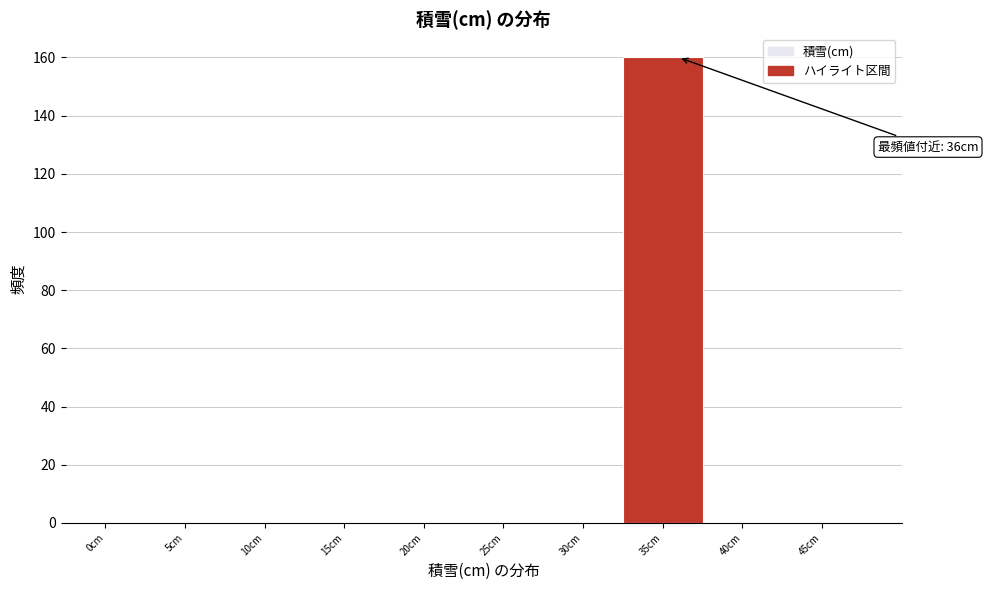

Reading right to left, extract all data points from this chart.

45cm=0	40cm=0	35cm=160	30cm=0	25cm=0	20cm=0	15cm=0	10cm=0	5cm=0	0cm=0